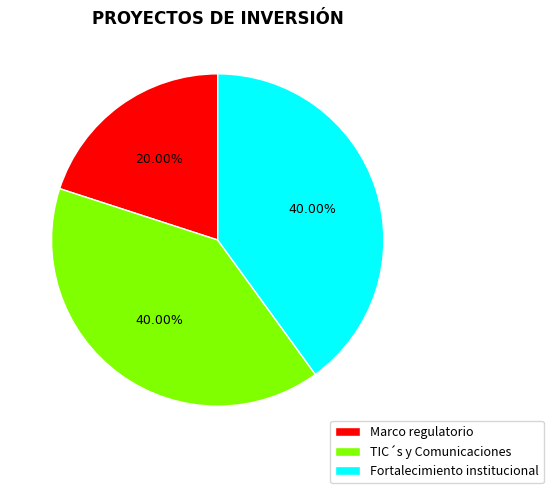

Is there any slice that represents more than half of the pie?

No